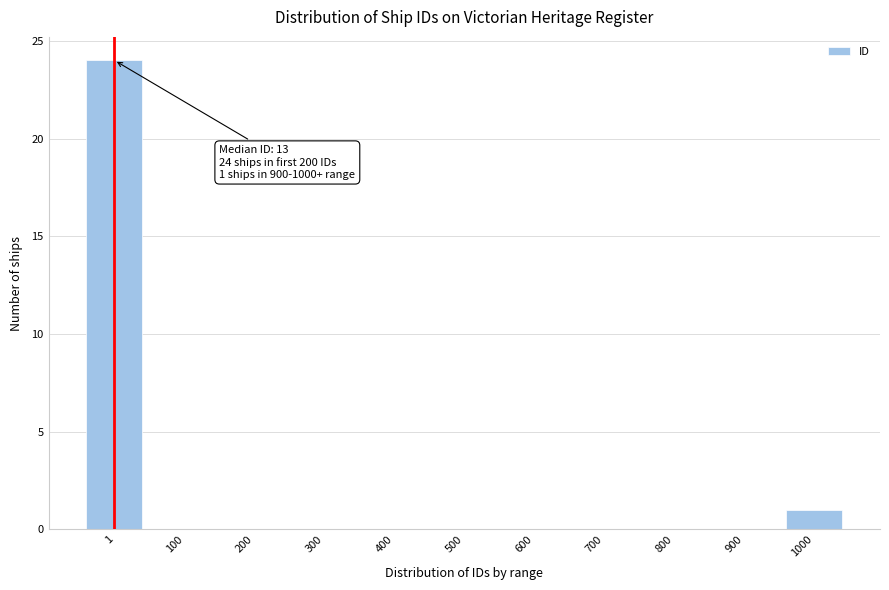

Reading right to left, transcribe all the data shown in this chart.

1000=1	900=0	800=0	700=0	600=0	500=0	400=0	300=0	200=0	100=0	1=24